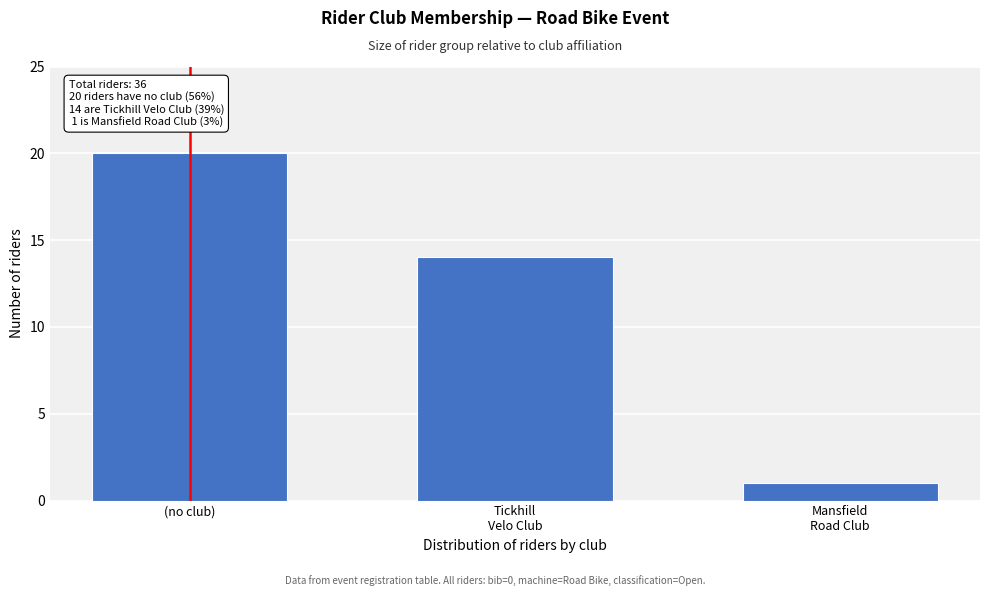

Reading left to right, extract all data points from this chart.

20	14	1